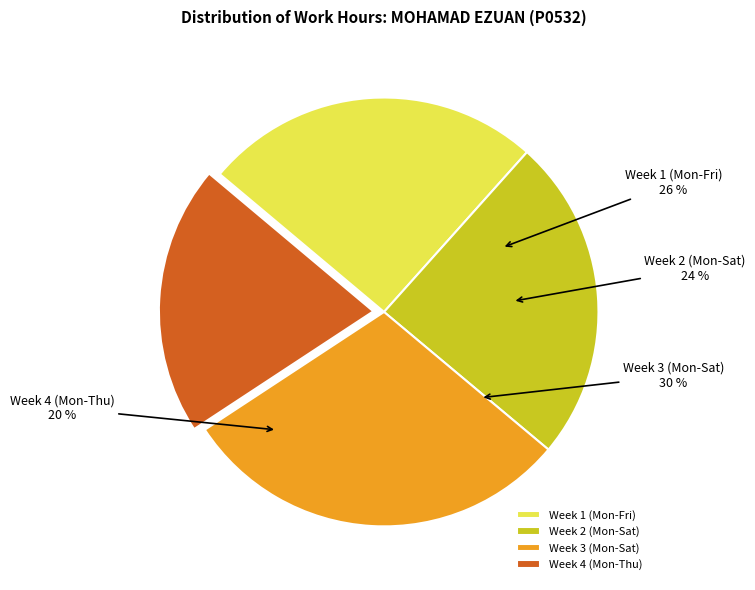

The 16-Thu slice represents 1% of the pie. True or false?

False